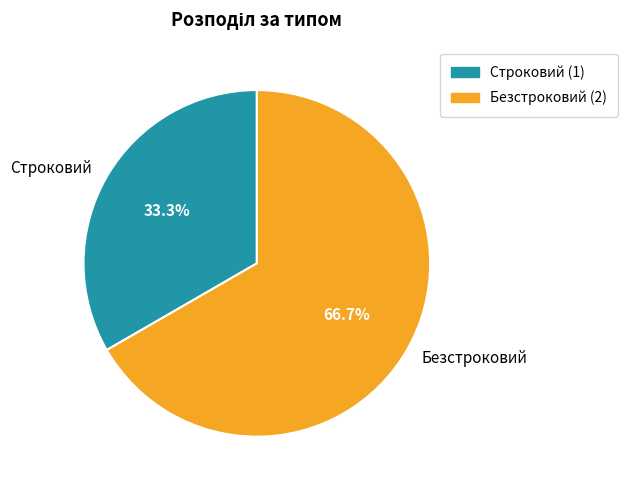

To the nearest percent, what is the difference between the largest and smallest slice percentages?

33%